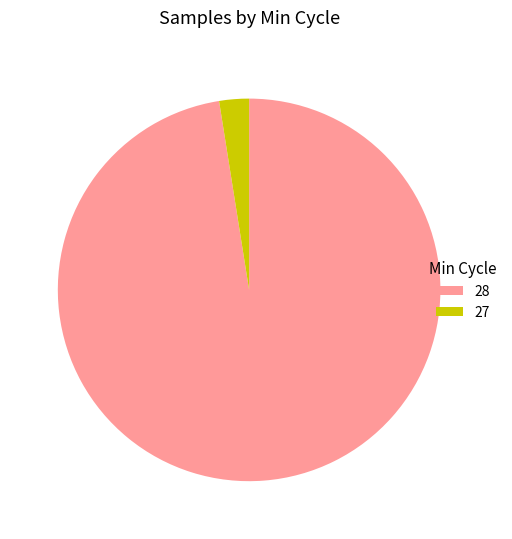

Is it true that 27 is 3% of the pie?

True